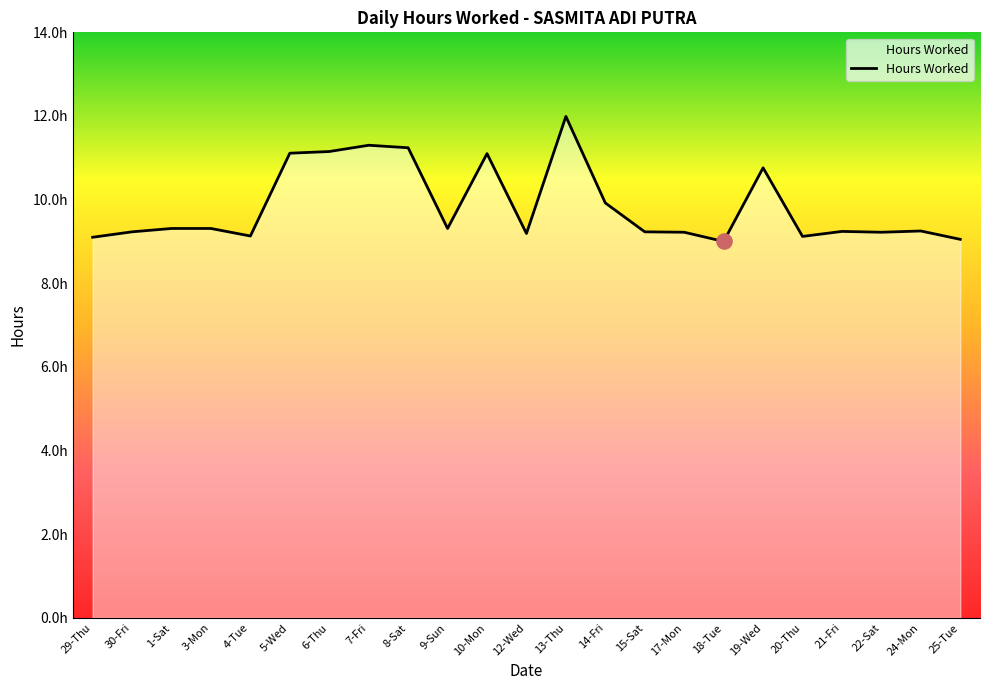

Which has a higher value, 8-Sat or 4-Tue?

8-Sat